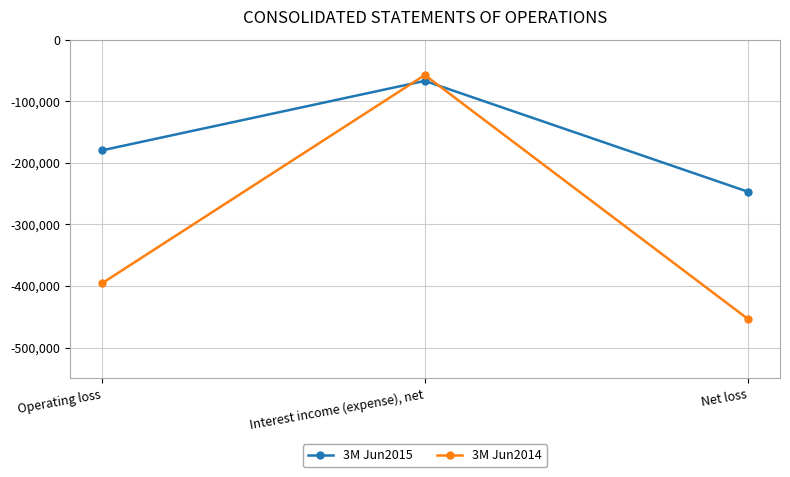

Reading left to right, what are all the values shown in this chart?

3M Jun2015: Operating loss=-179817	Interest income (expense), net=-67015	Net loss=-246832
3M Jun2014: Operating loss=-395731	Interest income (expense), net=-57511	Net loss=-453242